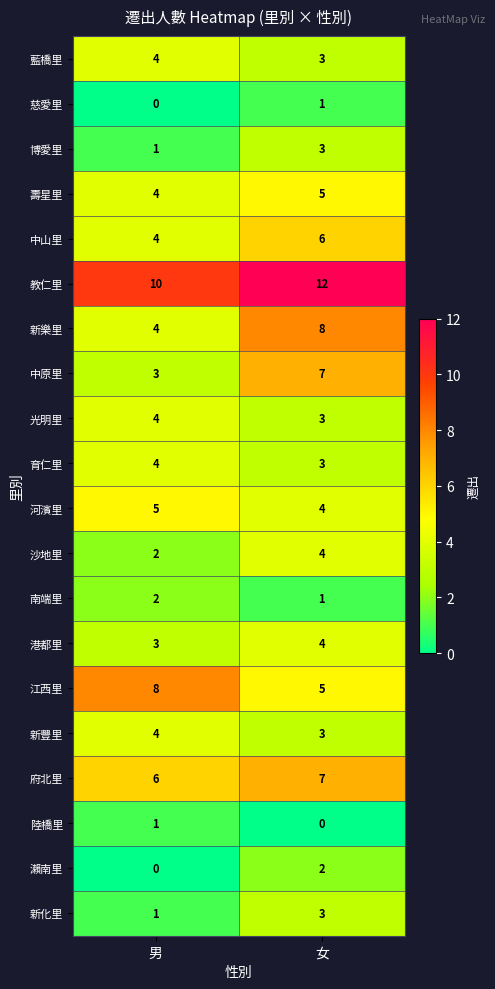

What is the difference between the highest and lowest values at 男?

10